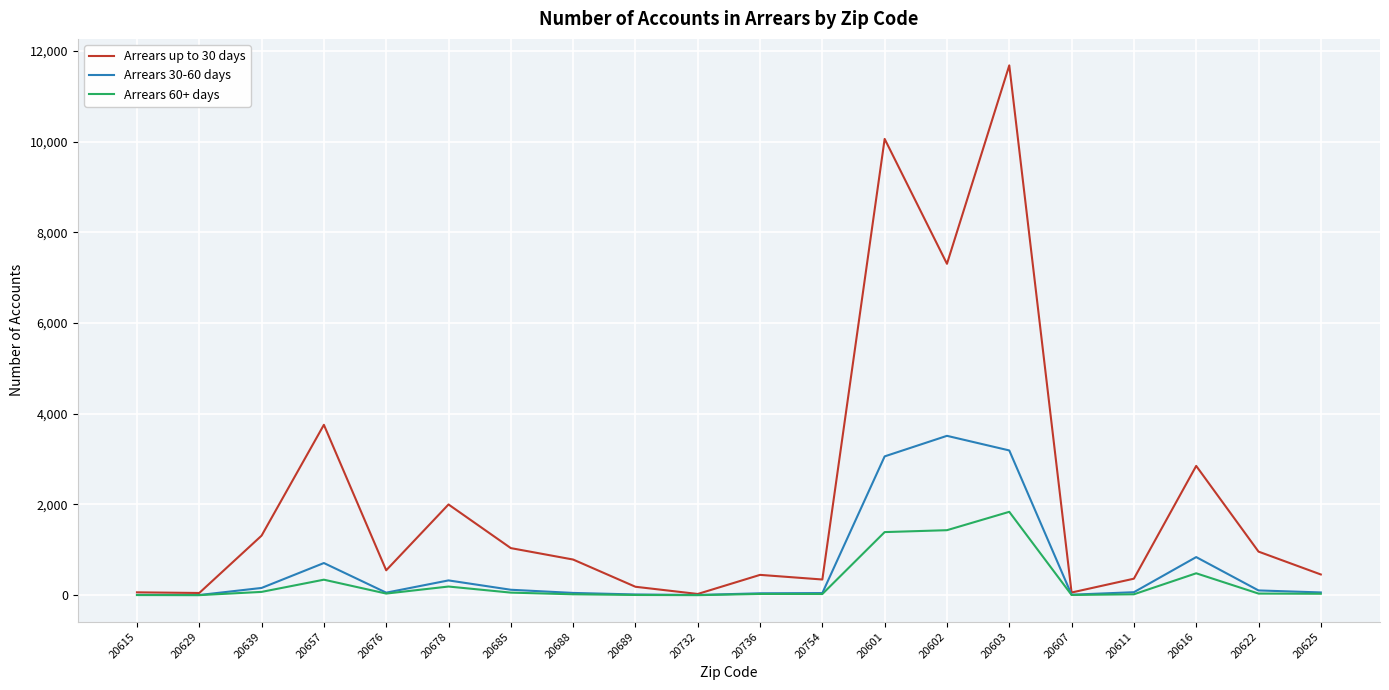

In Arrears up to 30 days, how many points are lower than both neighbors (excluding endpoints)?

6